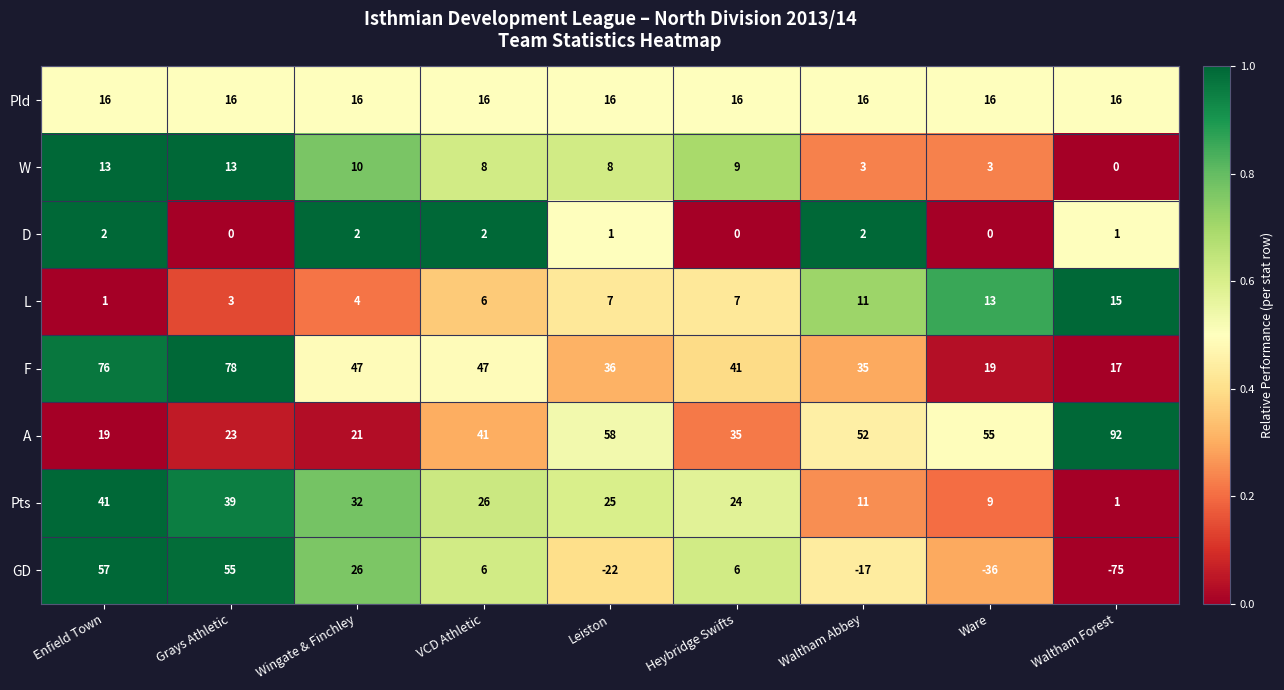

Which series changed the most between Wingate & Finchley and Waltham Forest?

GD